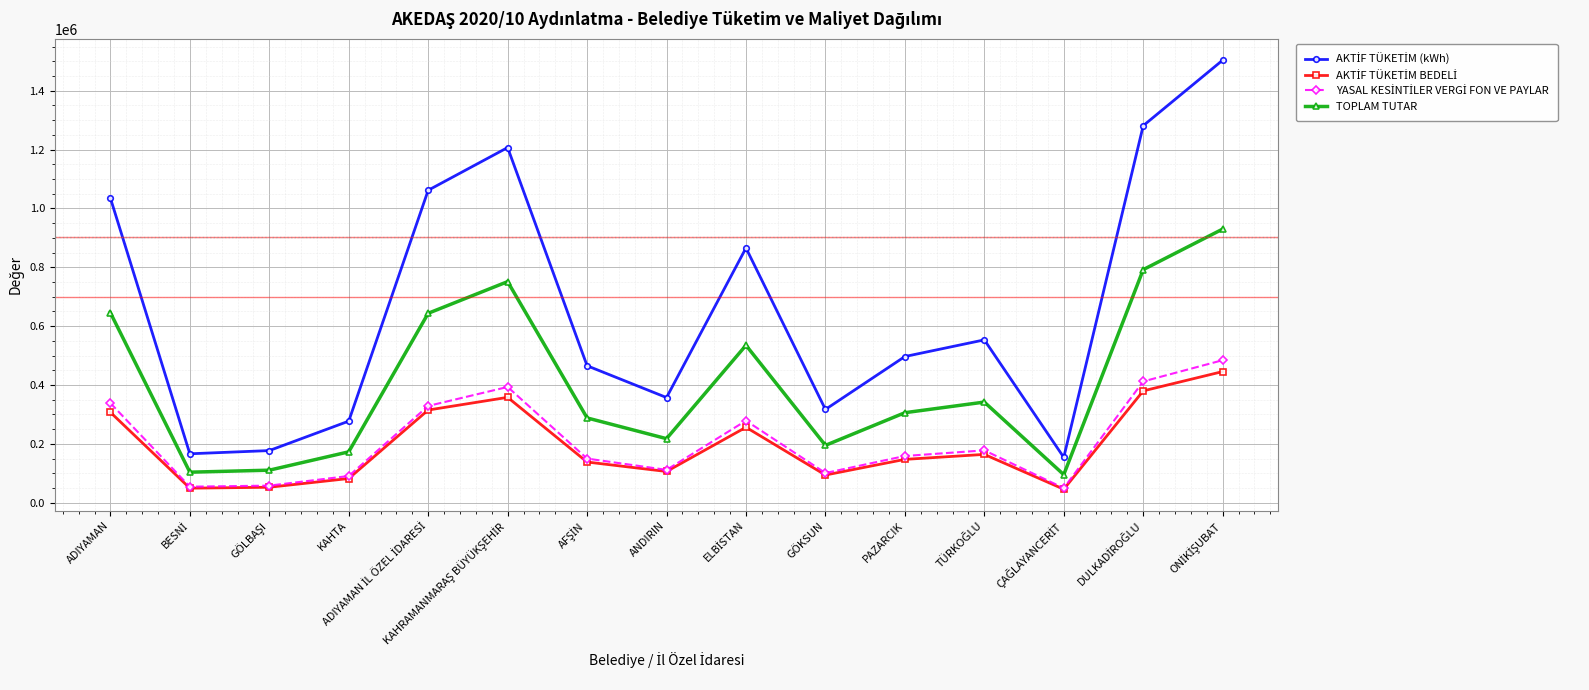

True or false: TOPLAM TUTAR has more than 1 points higher than both neighbors.

True